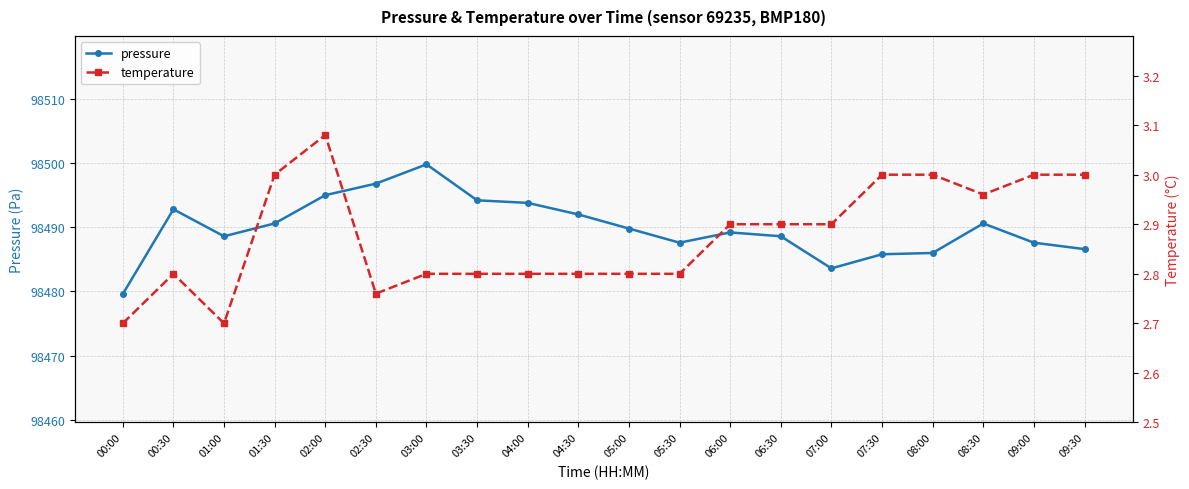

Reading left to right, what are all the values shown in this chart?

pressure: 98479.6	98492.8	98488.6	98490.6	98495.0	98496.8	98499.8	98494.2	98493.8	98492.0	98489.8	98487.6	98489.2	98488.6	98483.6	98485.8	98486.0	98490.6	98487.6	98486.6
temperature: 2.7	2.8	2.7	3.0	3.1	2.8	2.8	2.8	2.8	2.8	2.8	2.8	2.9	2.9	2.9	3.0	3.0	3.0	3.0	3.0